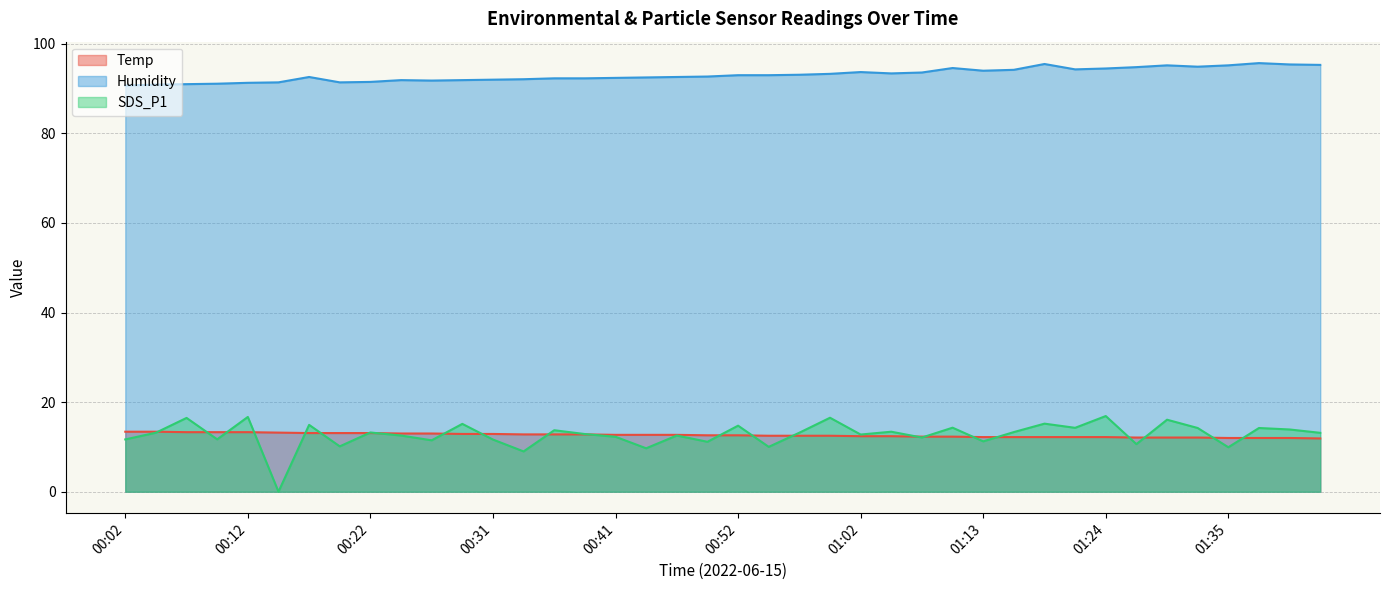

True or false: Temp has a value of 8.3 at 01:16.

False